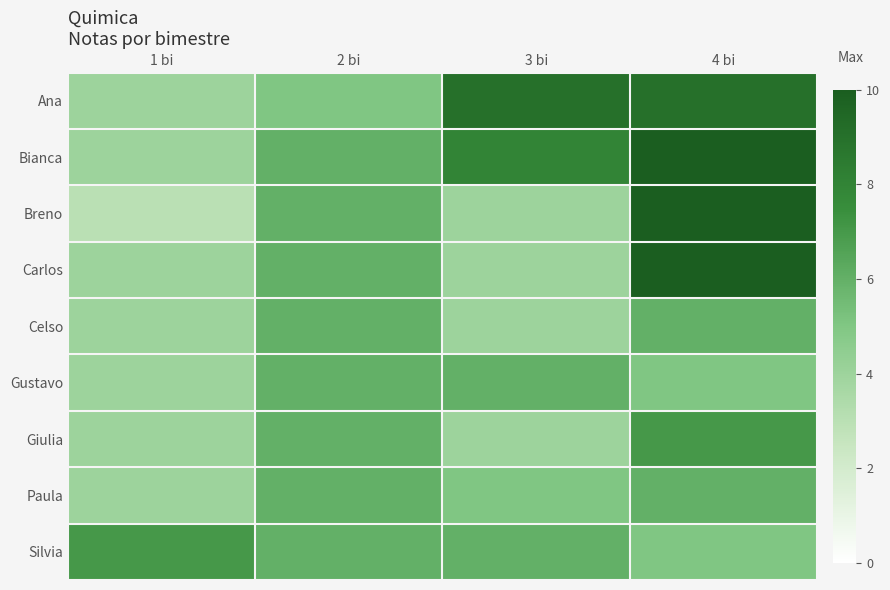

At how many categories does at least one series exceed 6?

3